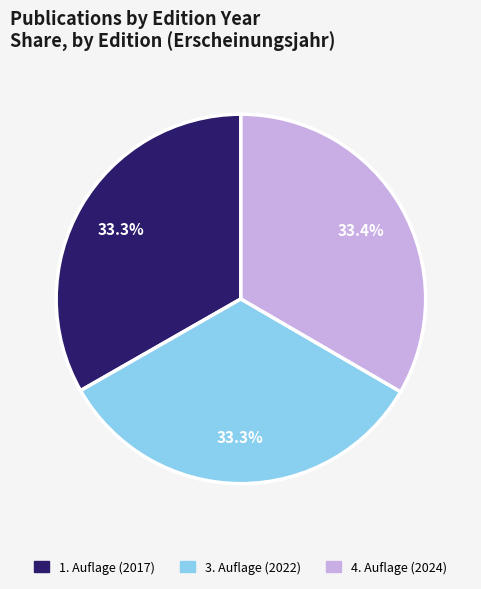

Approximately how many times larger is the value at 1. Auflage (2017) compared to 4. Auflage (2024)?

1.0